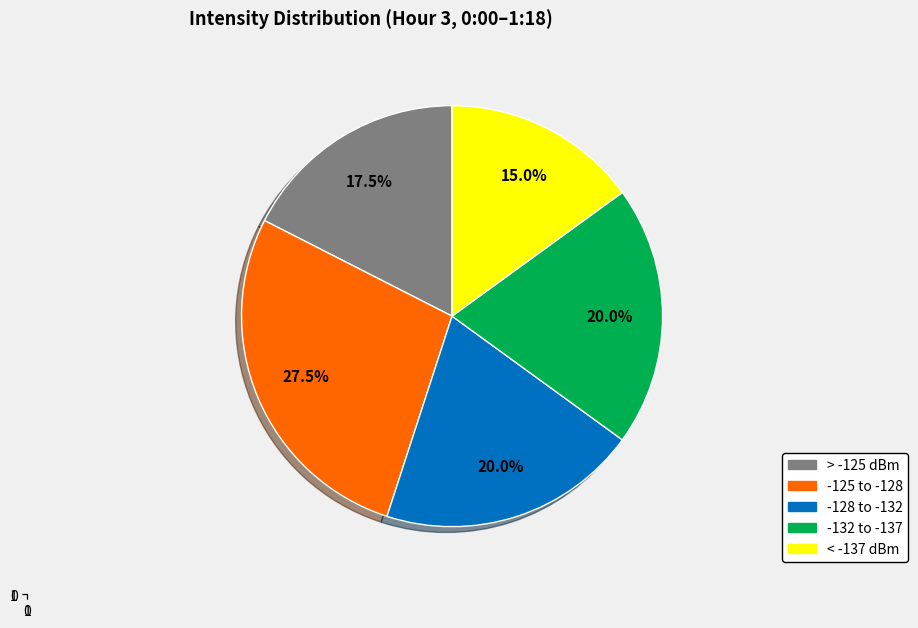

Does any single category account for the majority?

No